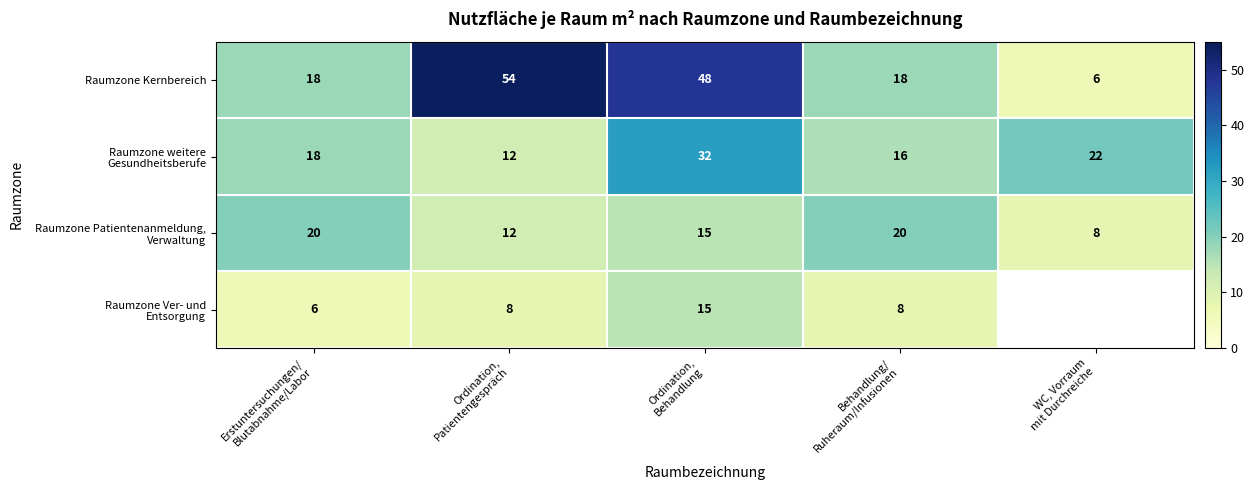

How many Raumzone Kernbereich values are between 18 and 48?

3